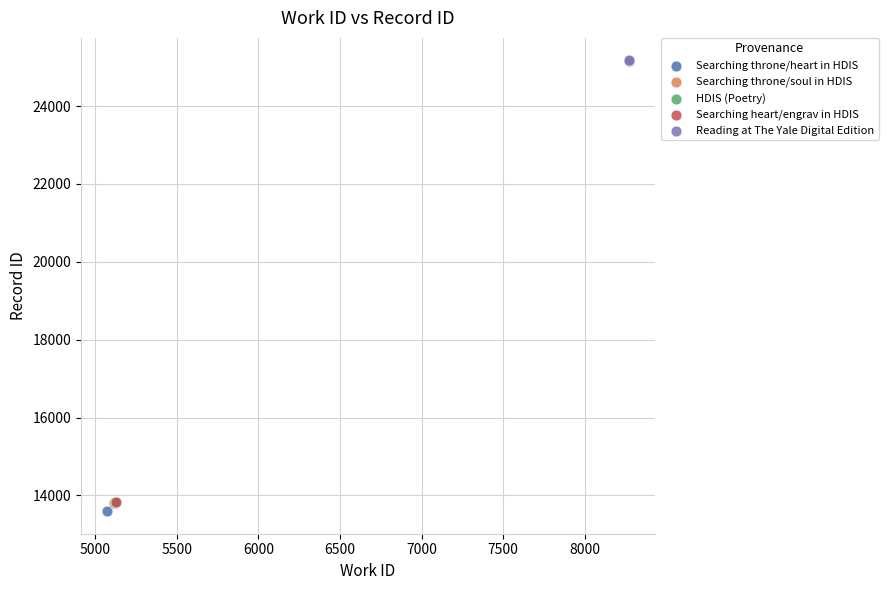

What are all the series names shown in the legend?

Searching throne/heart in HDIS, Searching throne/soul in HDIS, HDIS (Poetry), Searching heart/engrav in HDIS, Reading at The Yale Digital Edition